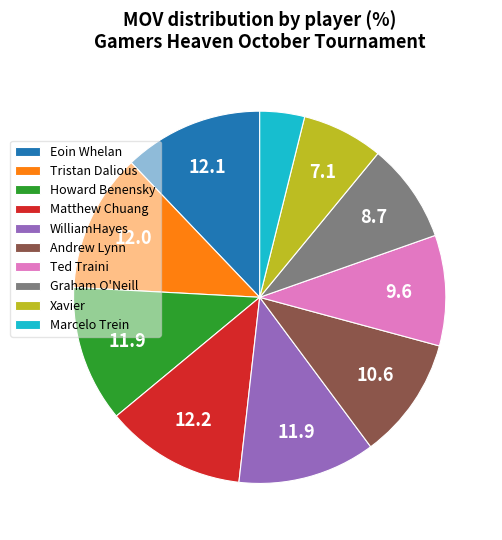

Which has a higher value, Tristan Dalious or Marcelo Trein?

Tristan Dalious